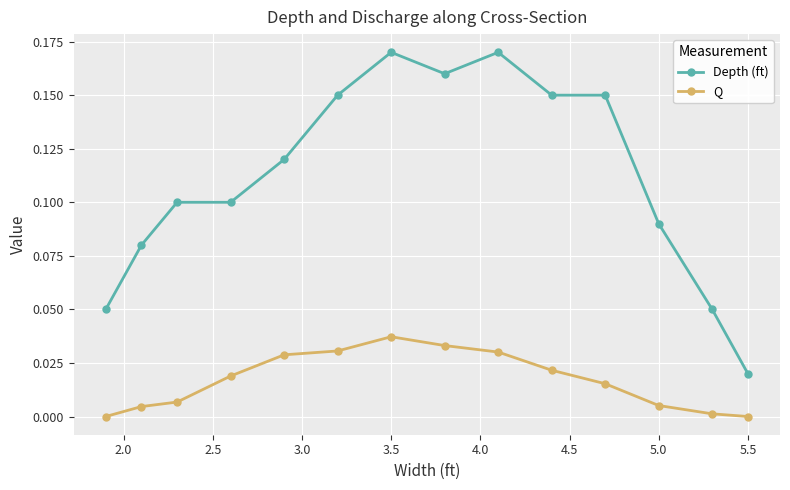

Which series has the largest range (max minus min)?

Depth (ft)